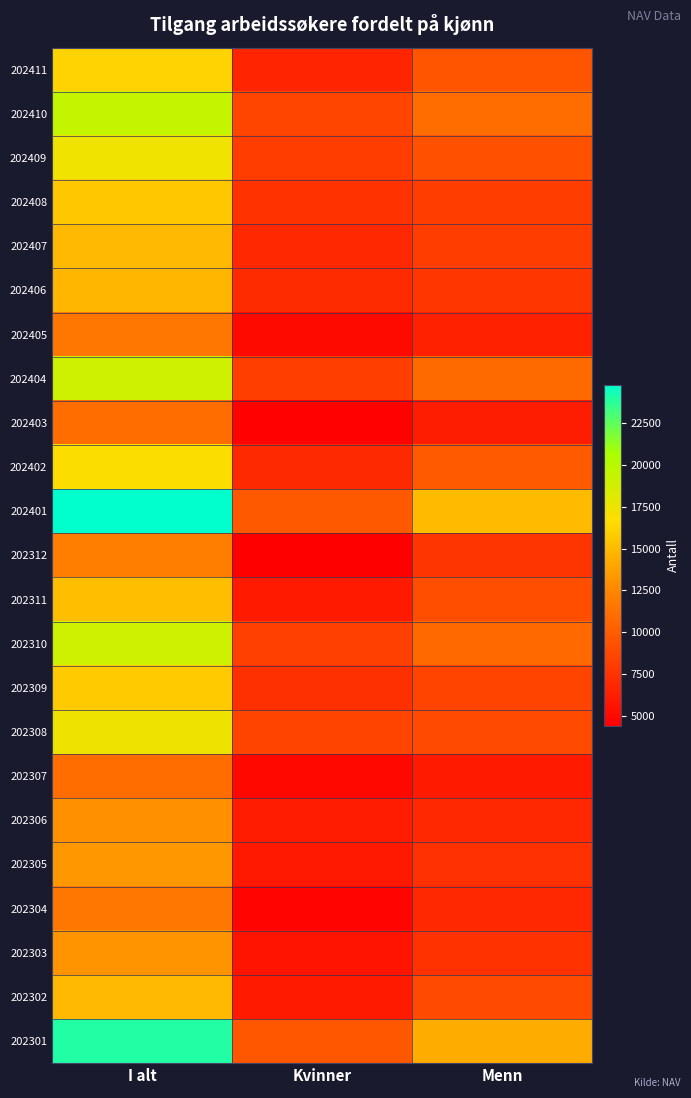

Reading left to right, transcribe all the data shown in this chart.

202411: I alt=16161	Kvinner=6670	Menn=9491
202410: I alt=19510	Kvinner=8606	Menn=10904
202409: I alt=17375	Kvinner=8065	Menn=9310
202408: I alt=15612	Kvinner=7488	Menn=8124
202407: I alt=14941	Kvinner=6838	Menn=8103
202406: I alt=14805	Kvinner=7061	Menn=7744
202405: I alt=11533	Kvinner=5103	Menn=6430
202404: I alt=19036	Kvinner=8200	Menn=10836
202403: I alt=10853	Kvinner=4636	Menn=6217
202402: I alt=16772	Kvinner=6912	Menn=9860
202401: I alt=24782	Kvinner=9770	Menn=15012
202312: I alt=12016	Kvinner=4401	Menn=7615
202311: I alt=15161	Kvinner=6007	Menn=9154
202310: I alt=18997	Kvinner=8246	Menn=10751
202309: I alt=15766	Kvinner=7269	Menn=8497
202308: I alt=17389	Kvinner=8465	Menn=8924
202307: I alt=10984	Kvinner=4947	Menn=6037
202306: I alt=12964	Kvinner=6104	Menn=6860
202305: I alt=13291	Kvinner=5941	Menn=7350
202304: I alt=11541	Kvinner=4716	Menn=6825
202303: I alt=13094	Kvinner=5613	Menn=7481
202302: I alt=14919	Kvinner=6058	Menn=8861
202301: I alt=23961	Kvinner=9634	Menn=14327